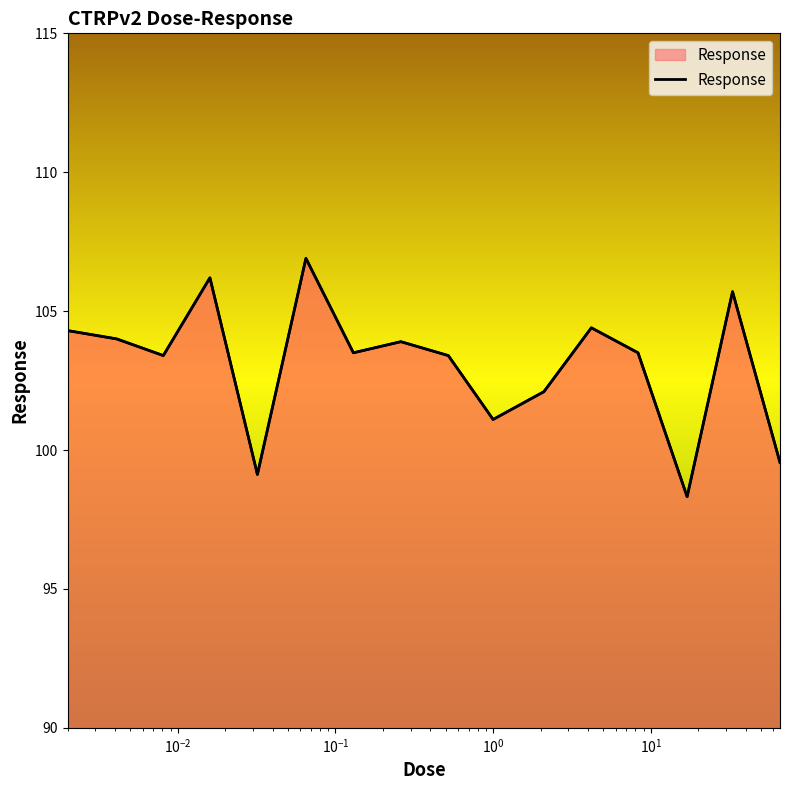

What is the difference between the values at $\mathdefault{10^{-1}}$ and $\mathdefault{10^{1}}$?

0.7